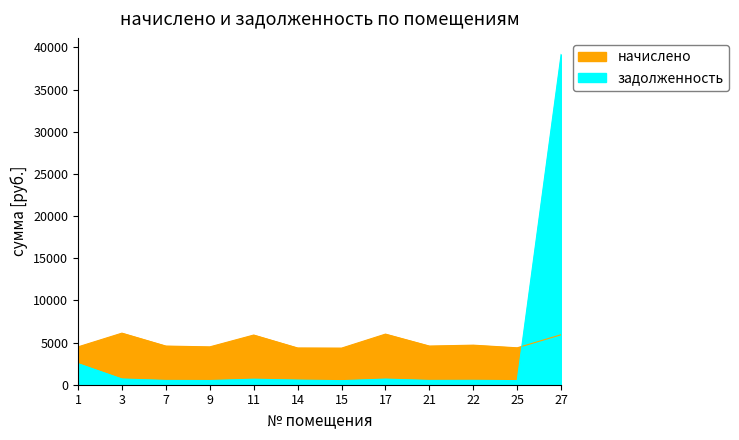

The начислено series shows 1986.4 at 11. True or false?

False